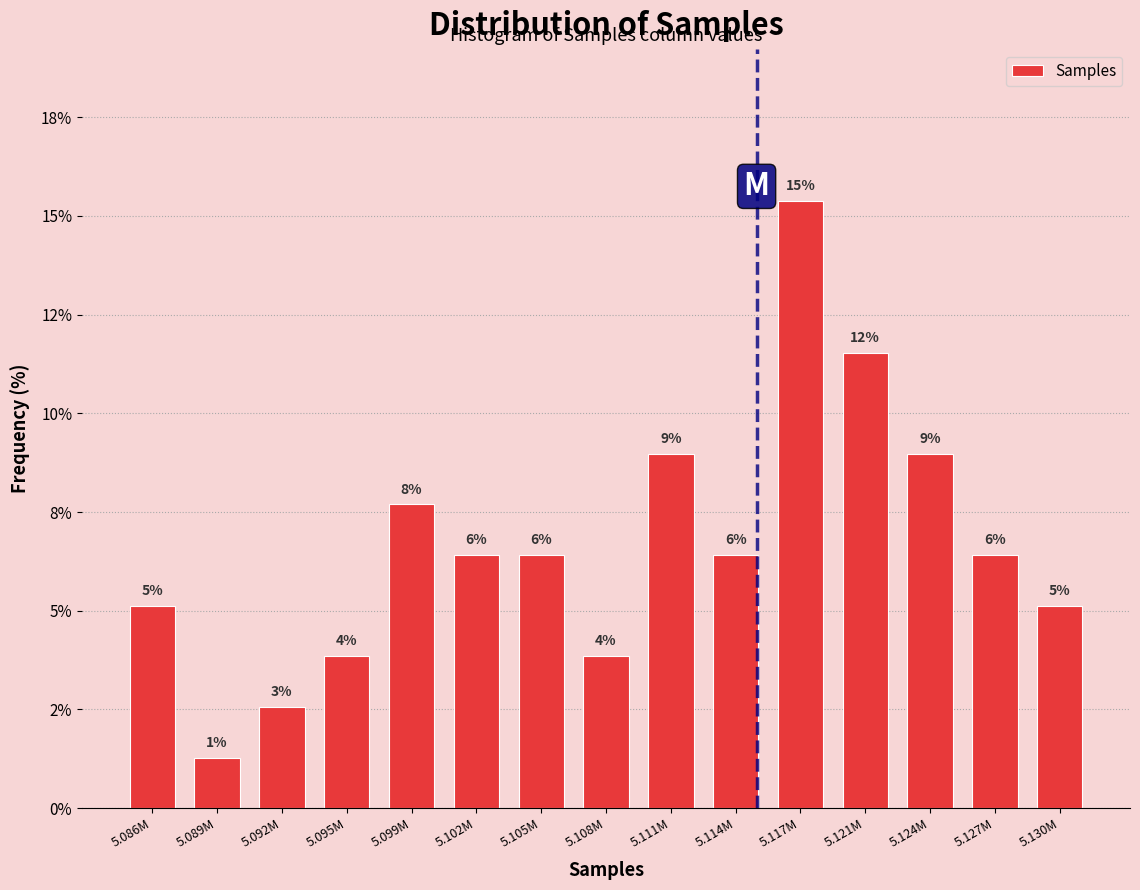

Are the bars horizontal?

No